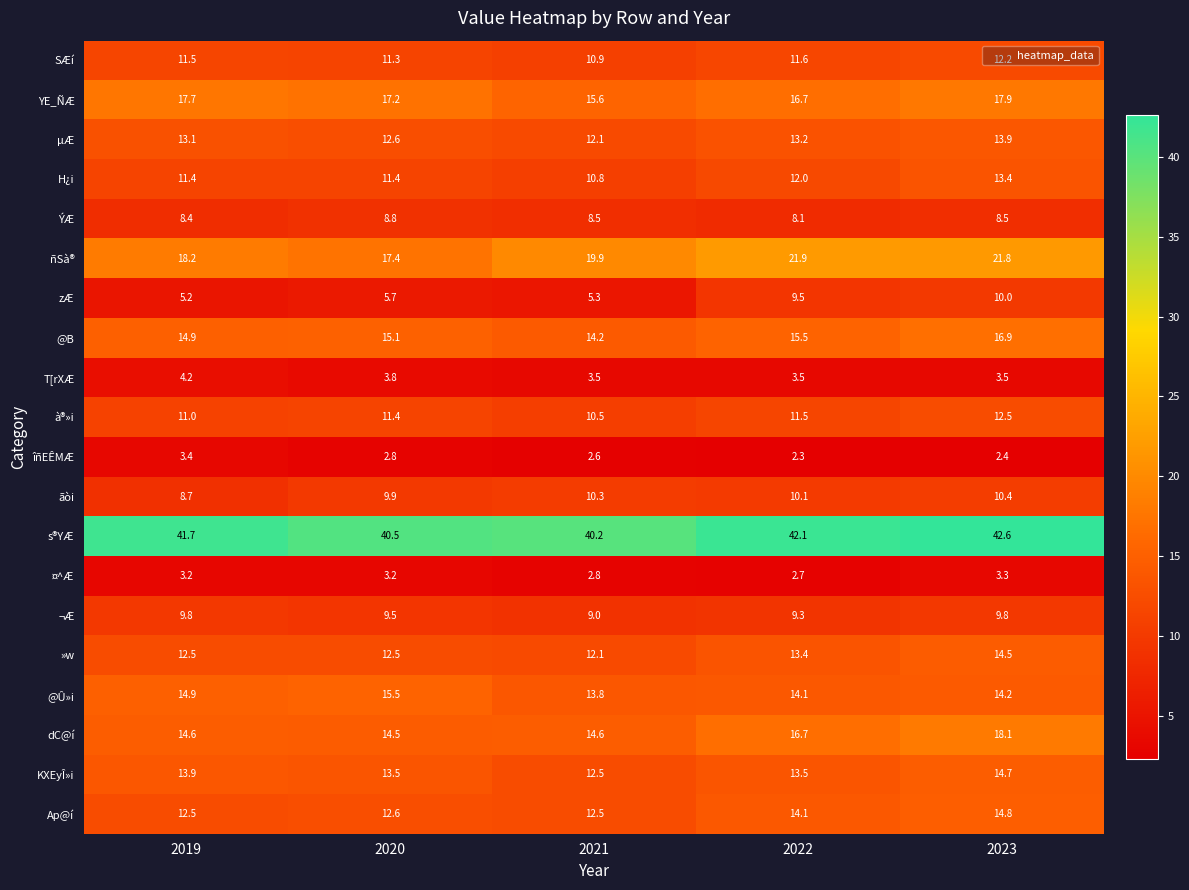

Read the s®YÆ value at 2023.

42.6